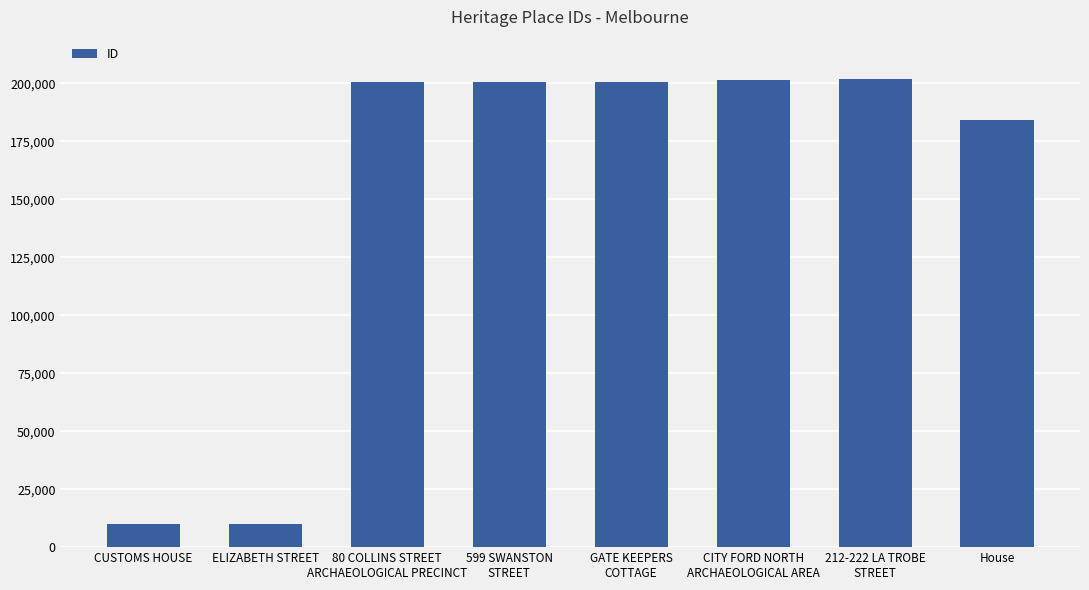

True or false: the data shows 95835 at GATE KEEPERS
COTTAGE.

False